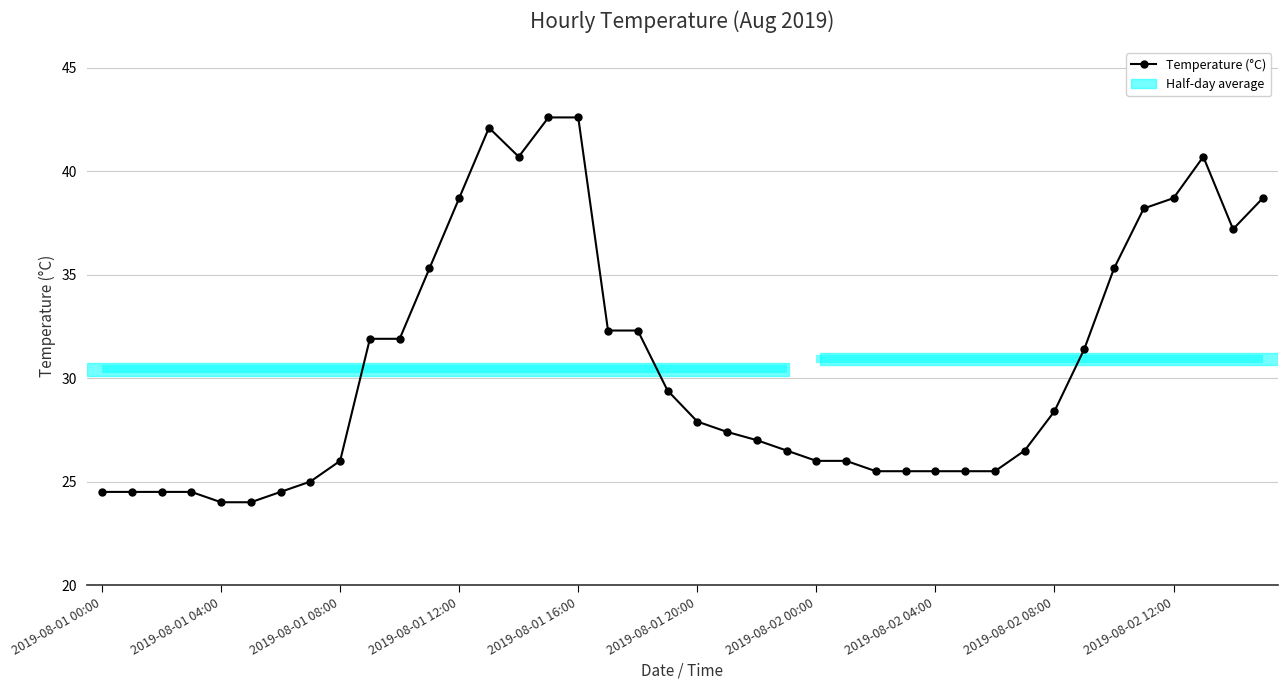

How many lines are shown in the chart?

1